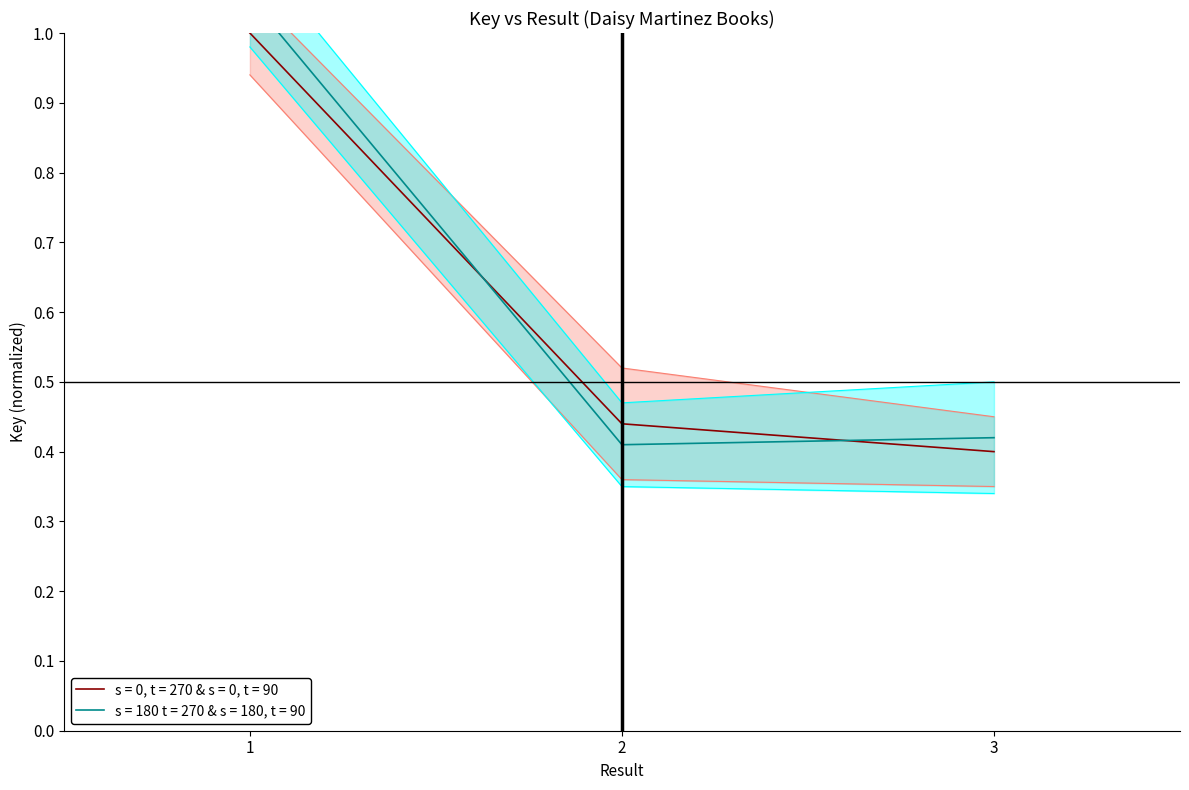

How many data points does each series have?

3